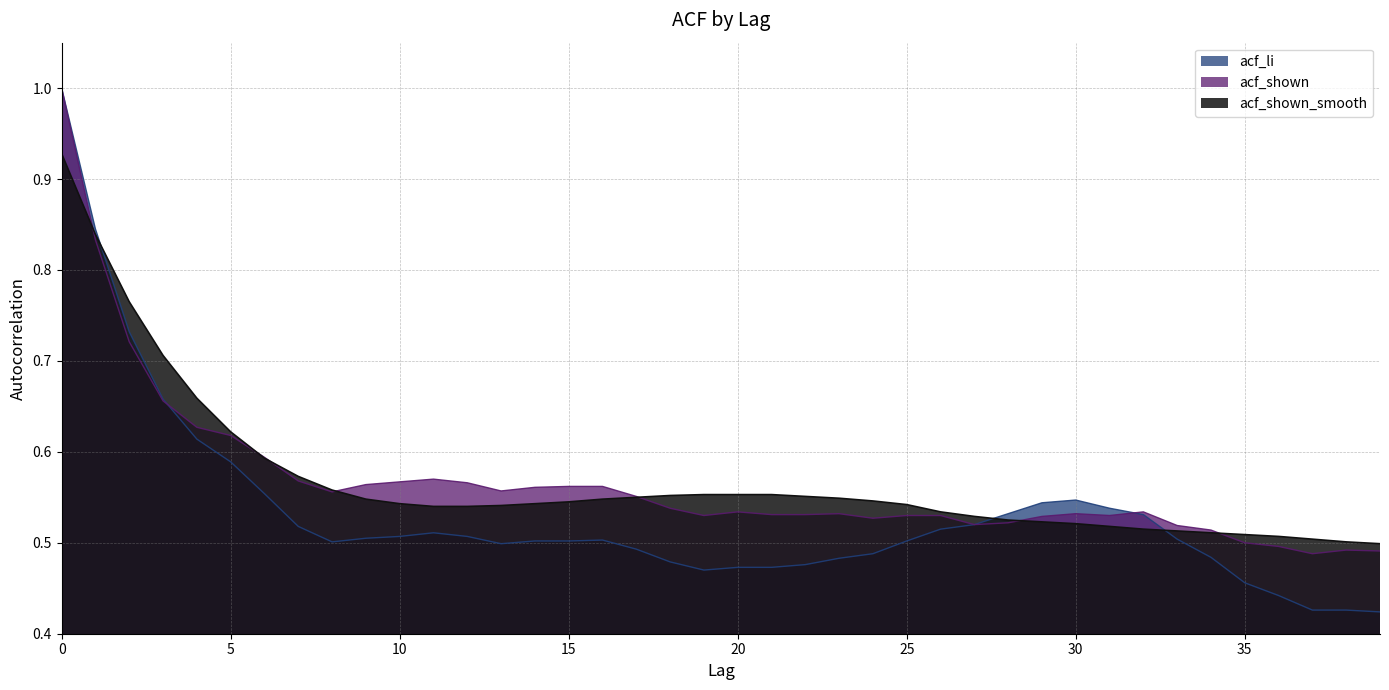

The value of acf_li at 38 is 0.4. True or false?

True